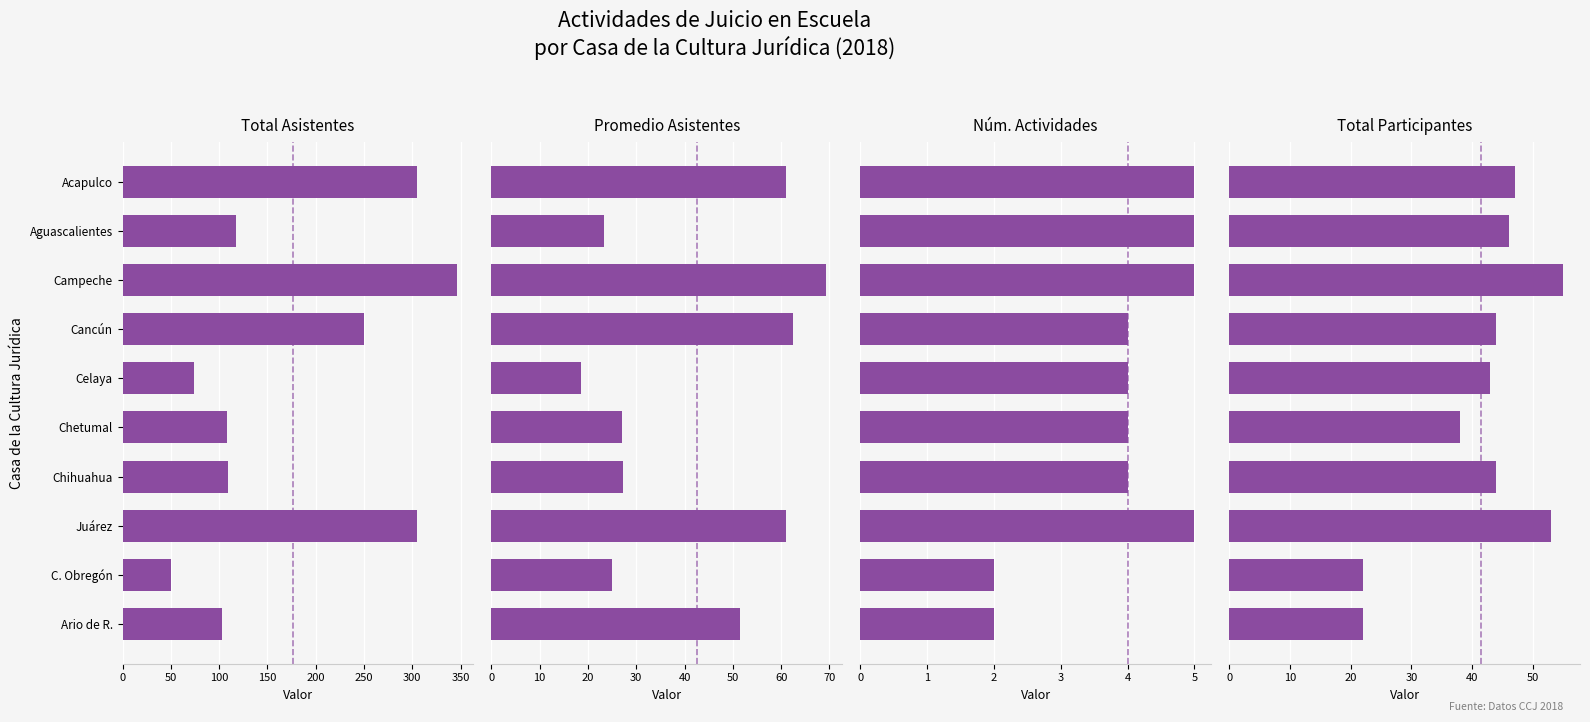

Which has a higher value, Chihuahua or Chetumal?

Chihuahua